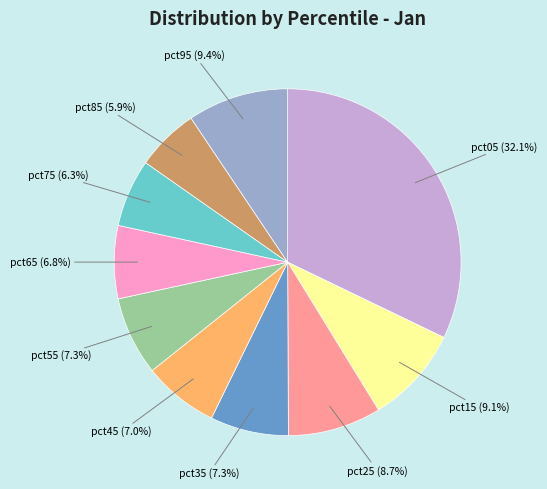

Which slice is the largest?

pct05